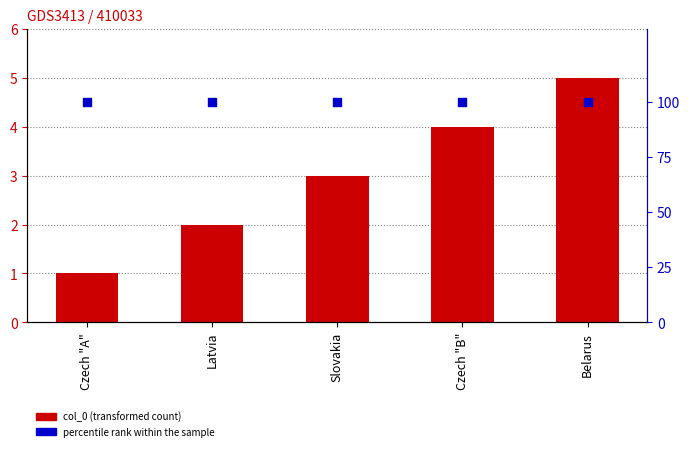

What is the total value across all series at Slovakia?

103